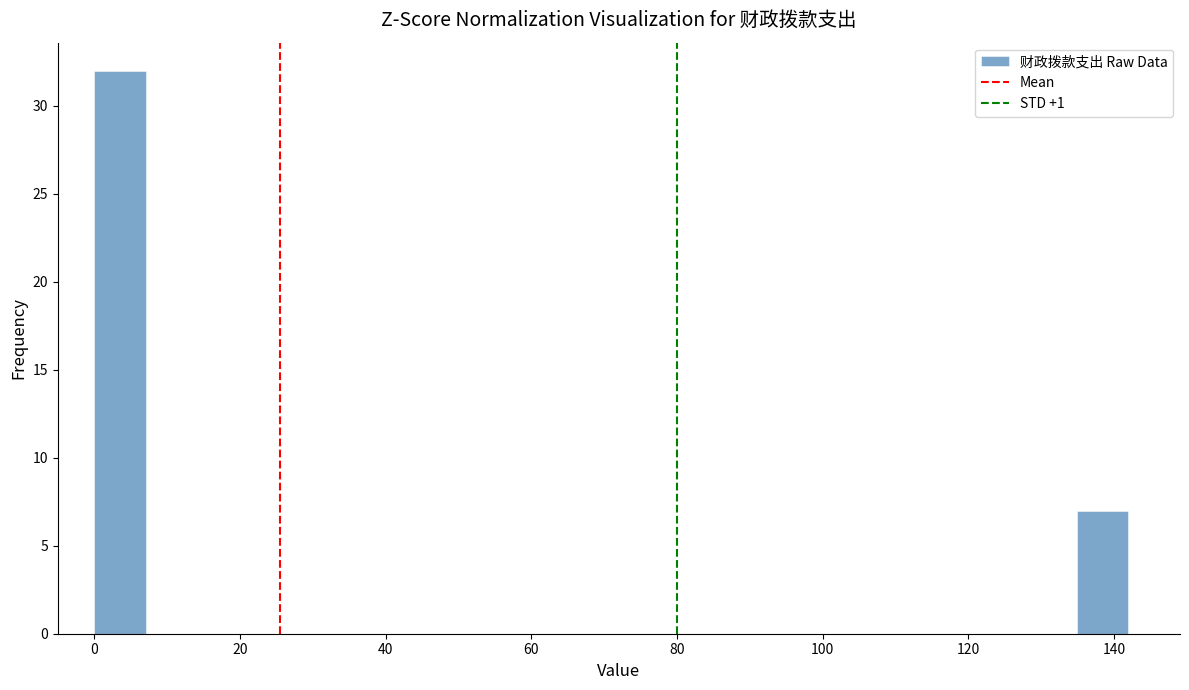

Around what value on the x-axis is the tallest bar? Give the approximate position of its centre, as read against the axis.

4